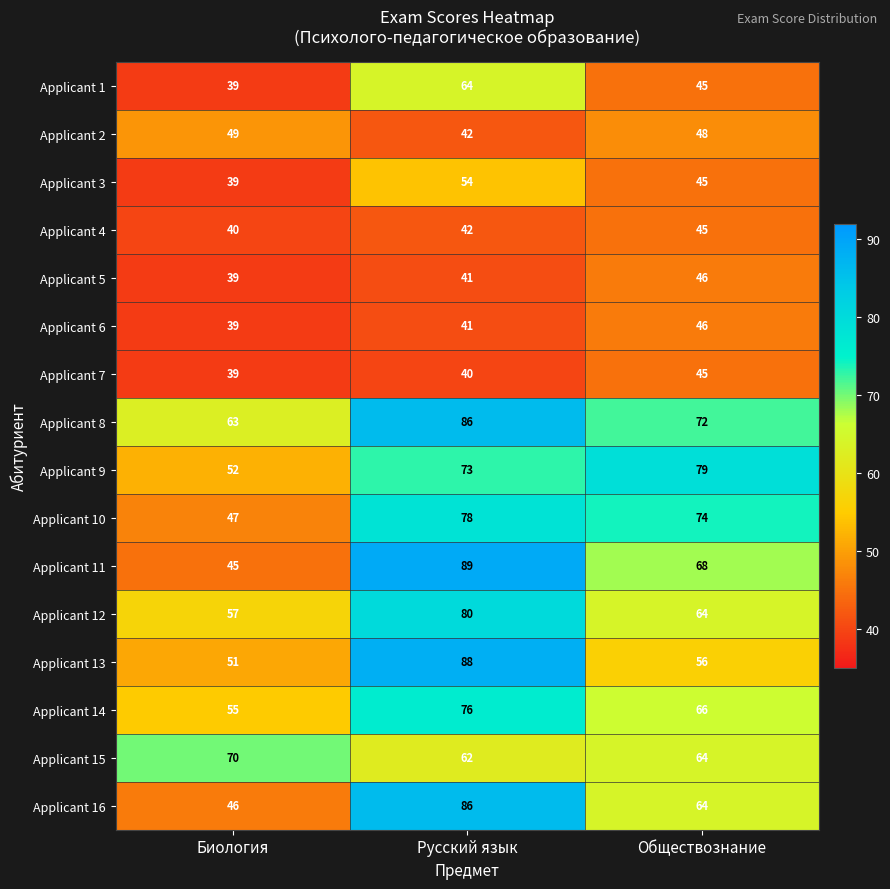

What is the average value of the Applicant 1 series?

49